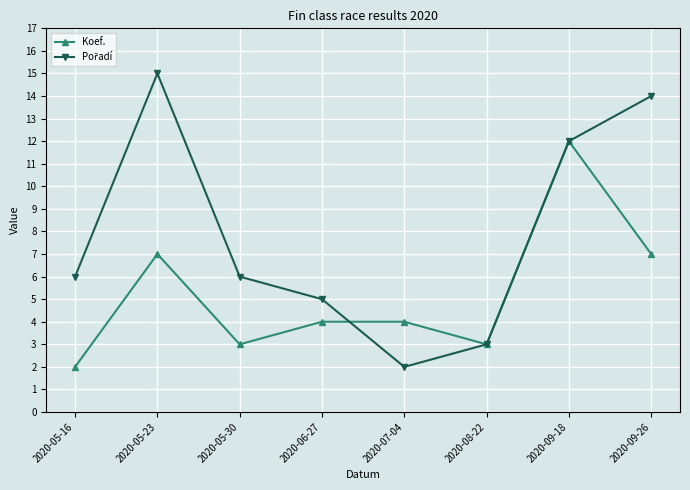

What is the difference between the Koef. values at 2020-07-04 and 2020-05-30?

1